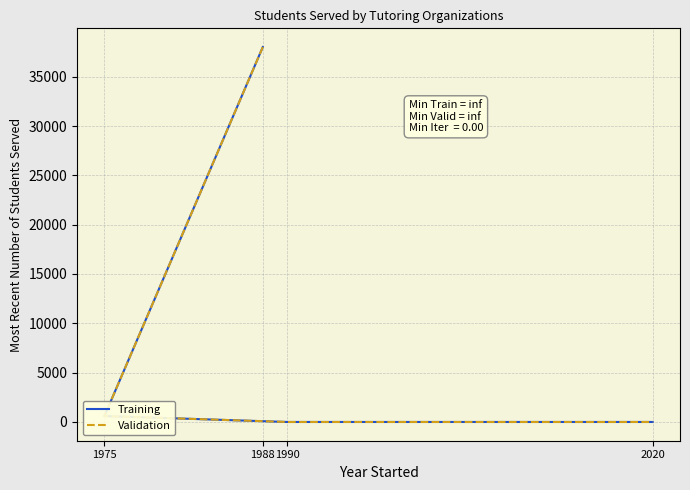

At which category is the sum across all series the highest?

1988